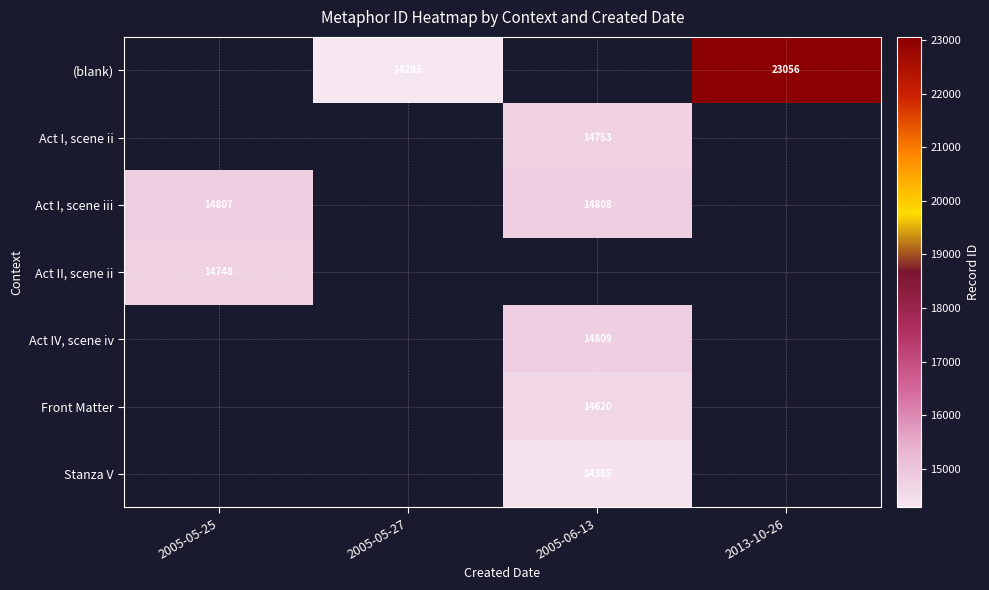

Is it true that Act I, scene iii equals 24871 at 2005-05-25?

False